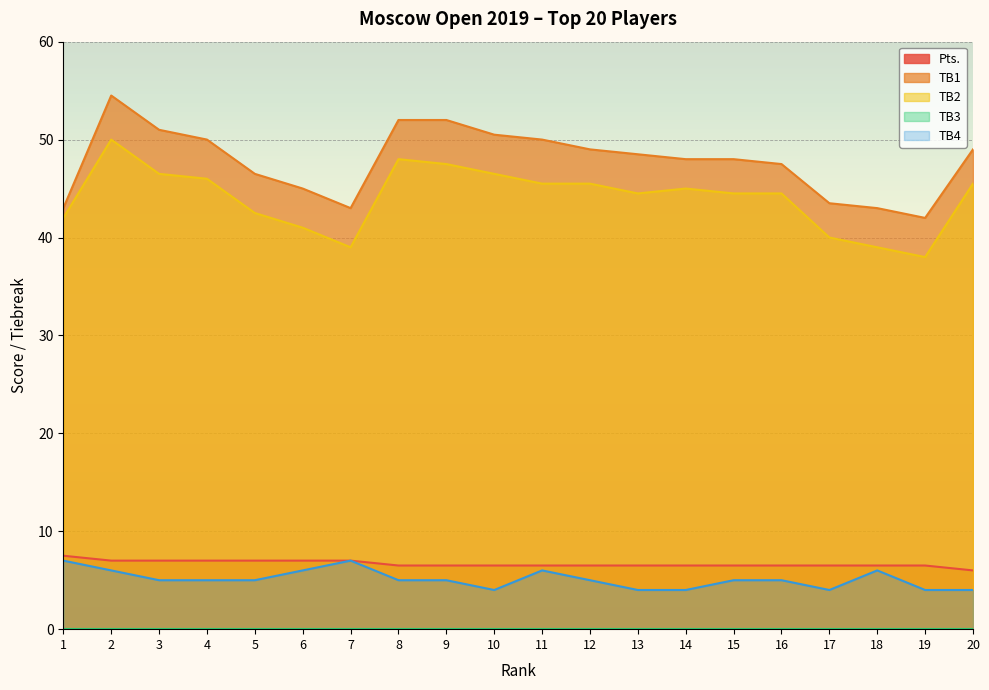

True or false: Pts. and TB4 cross at least once.

False